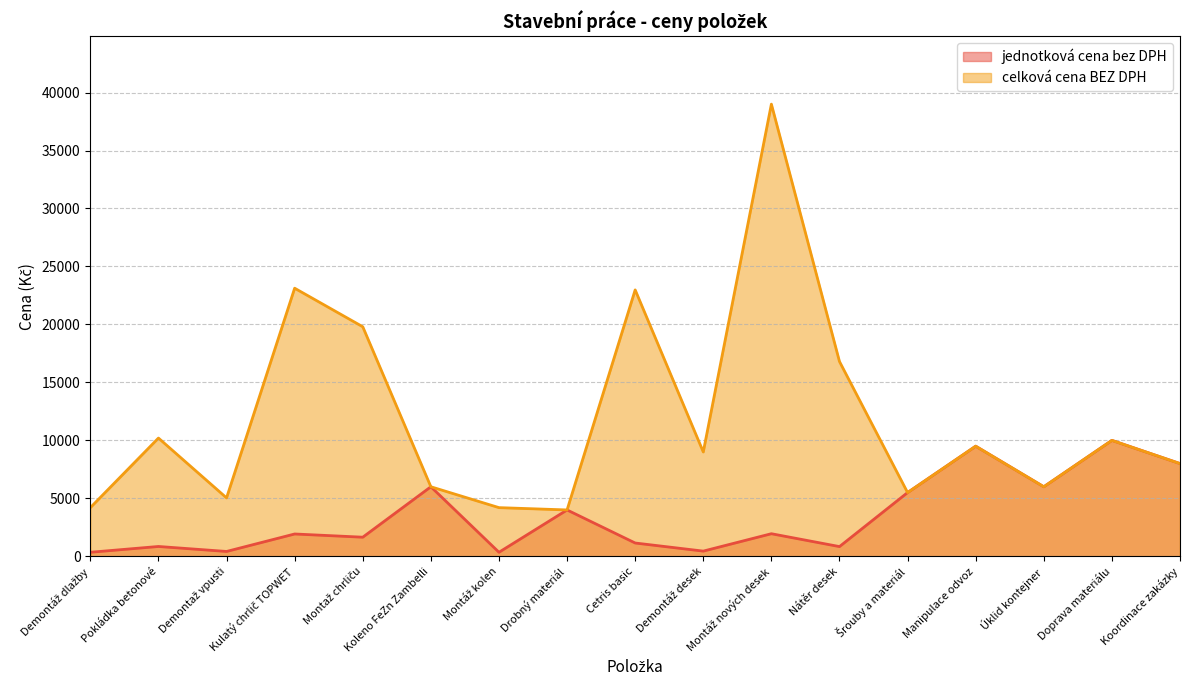

What is the approximate value of jednotková cena bez DPH at Montáž kolen, to the nearest 100?

400